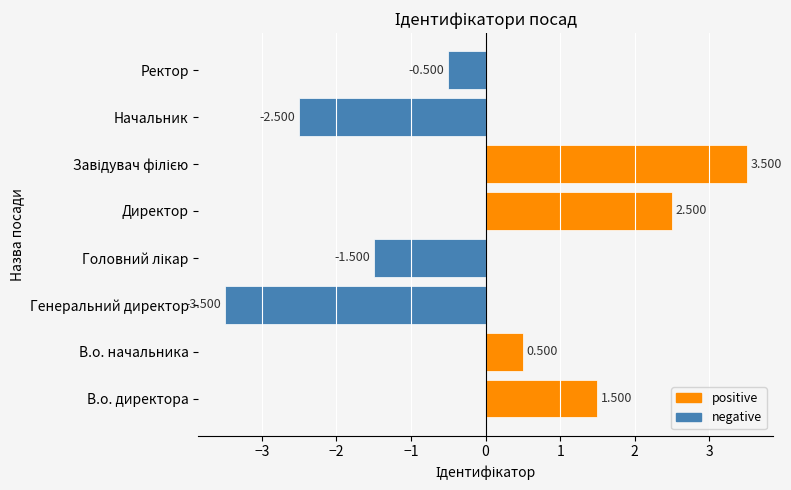

How many values are below 0?

4